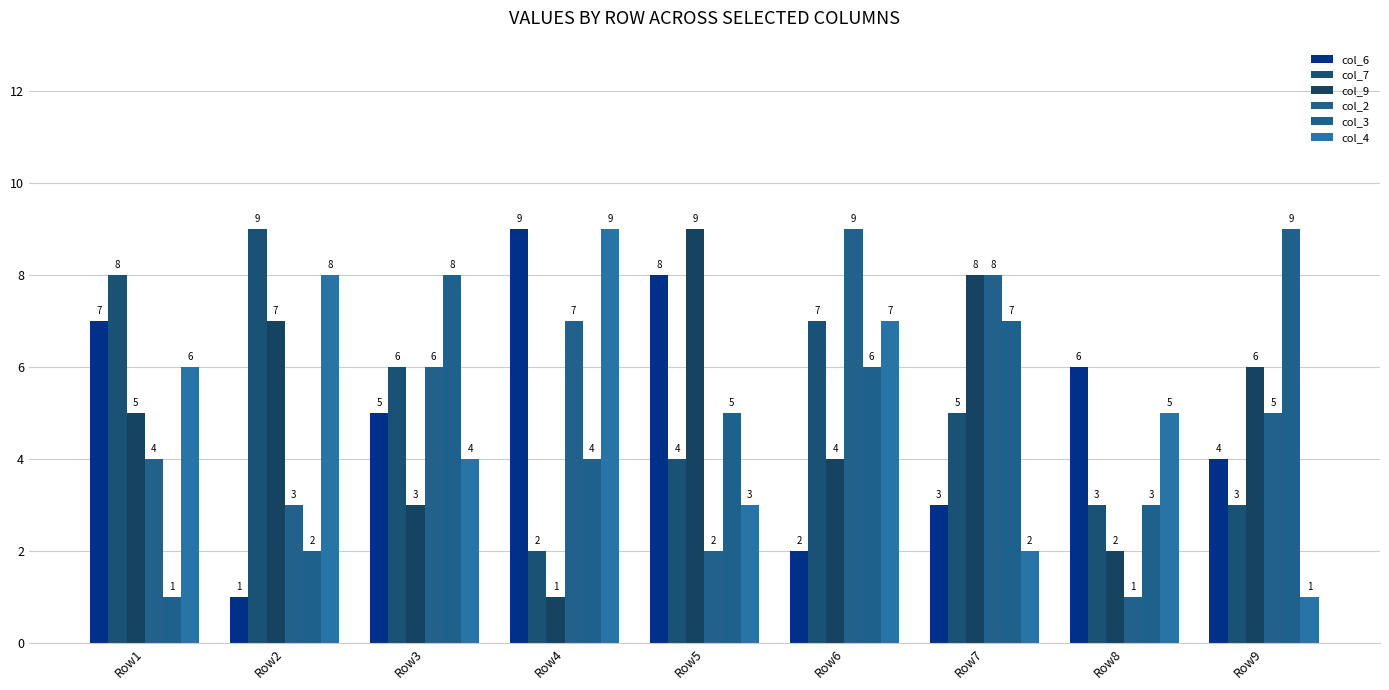

What is the value of the col_9 bar at the 1st from the left?

5